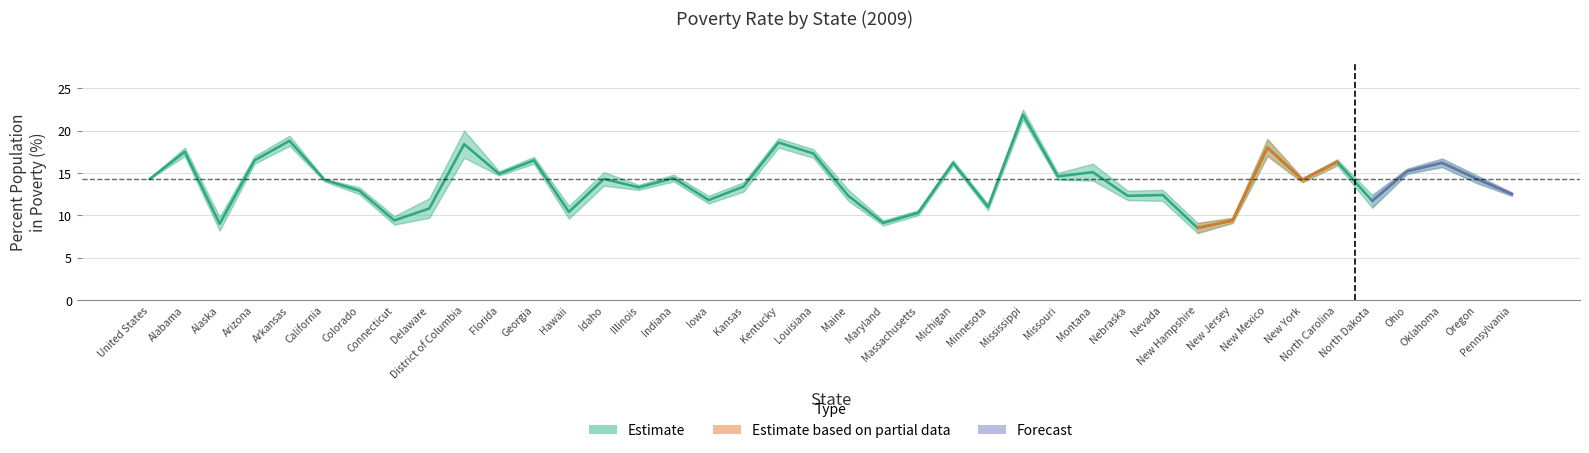

Is this an area chart (filled region under the line)?

No